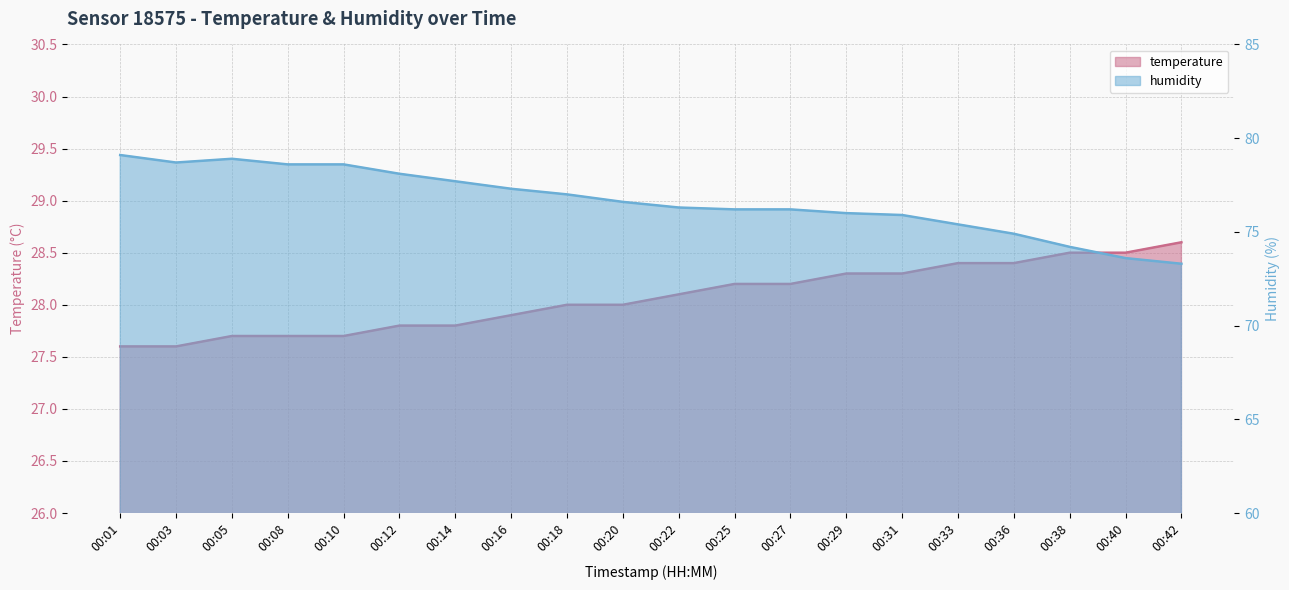

What is the sum of all temperature values?

561.3